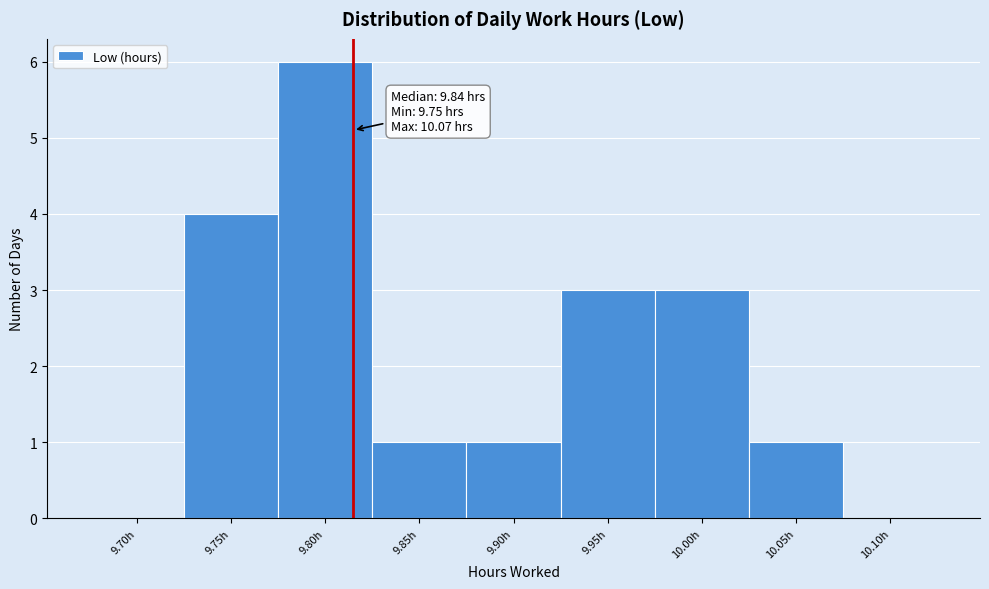

Reading left to right, extract all data points from this chart.

9.70h=0	9.75h=4	9.80h=6	9.85h=1	9.90h=1	9.95h=3	10.00h=3	10.05h=1	10.10h=0